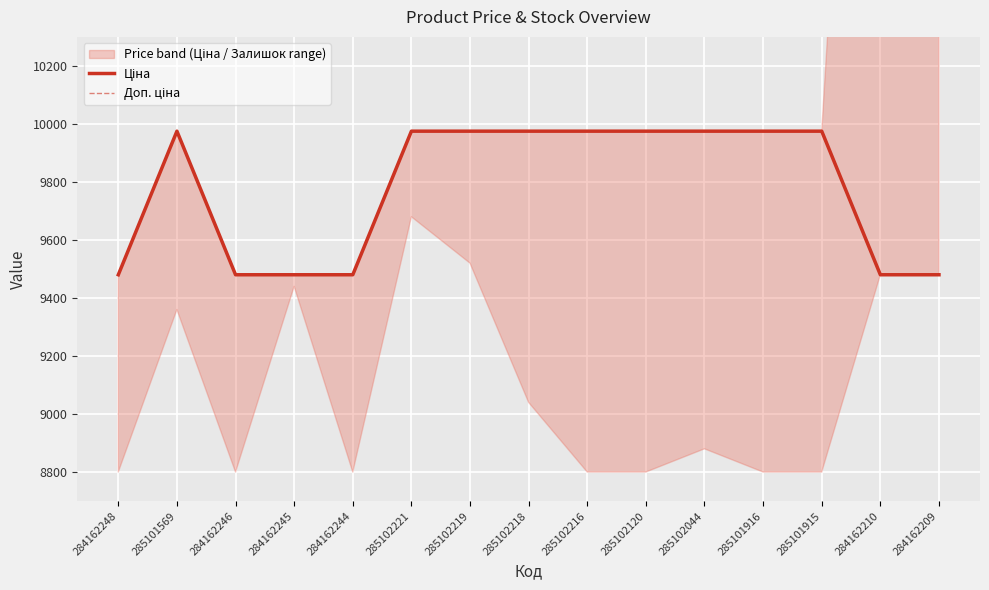

Does the chart display data point markers on the line(s)?

No